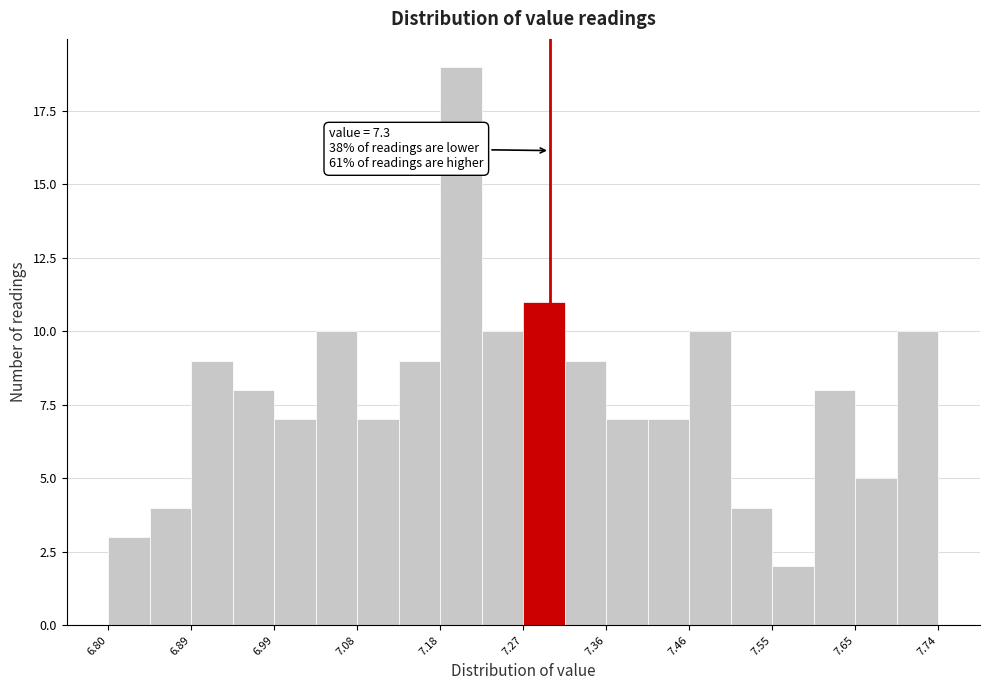

Over which range of the x-axis is the bar tallest?

7.176 to 7.223